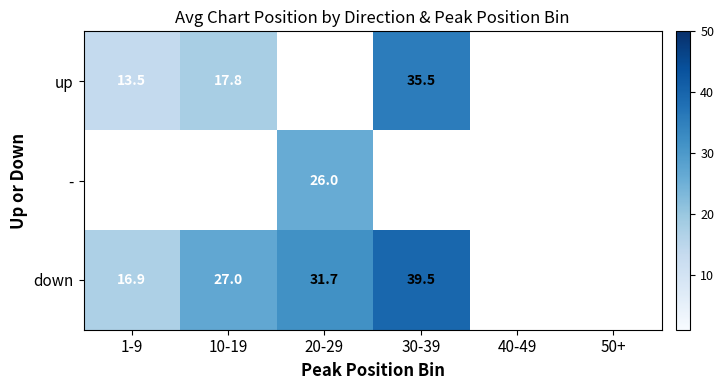

At which category does the chart reach its minimum across all series?

1-9